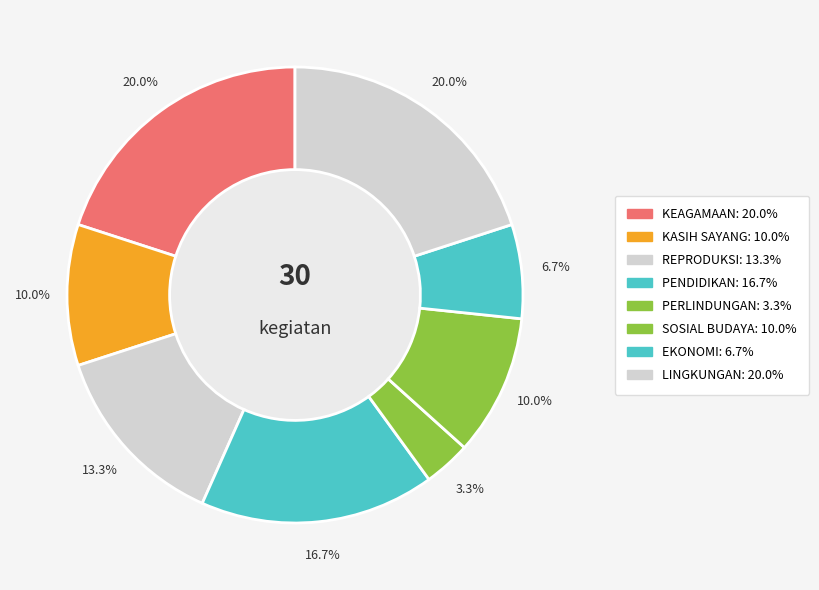

Rank the categories by value from lowest to highest.

PERLINDUNGAN, EKONOMI, KASIH SAYANG, SOSIAL BUDAYA, REPRODUKSI, PENDIDIKAN, KEAGAMAAN, LINGKUNGAN